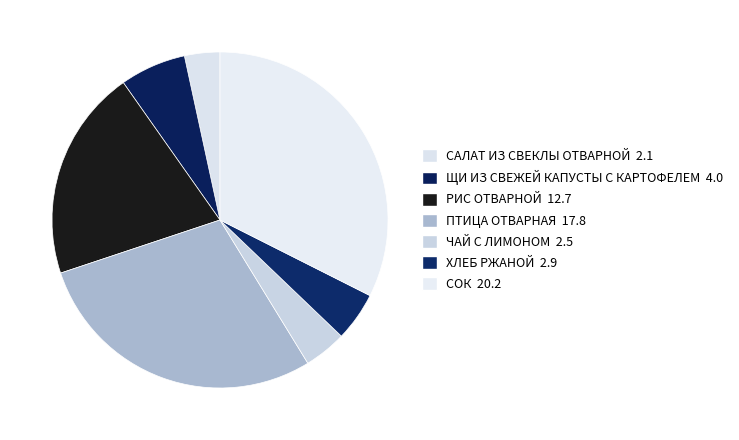

Count the number of slices in the pie.

7